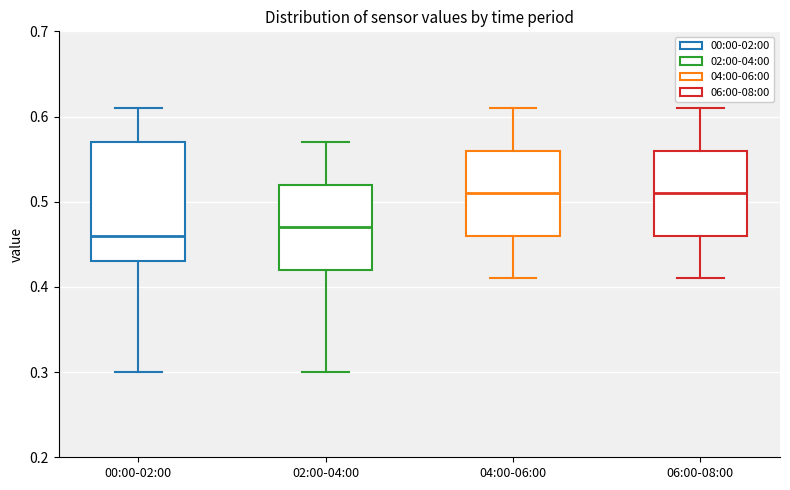

Which box is the tallest, from its lower edge to its upper edge?

00:00-02:00